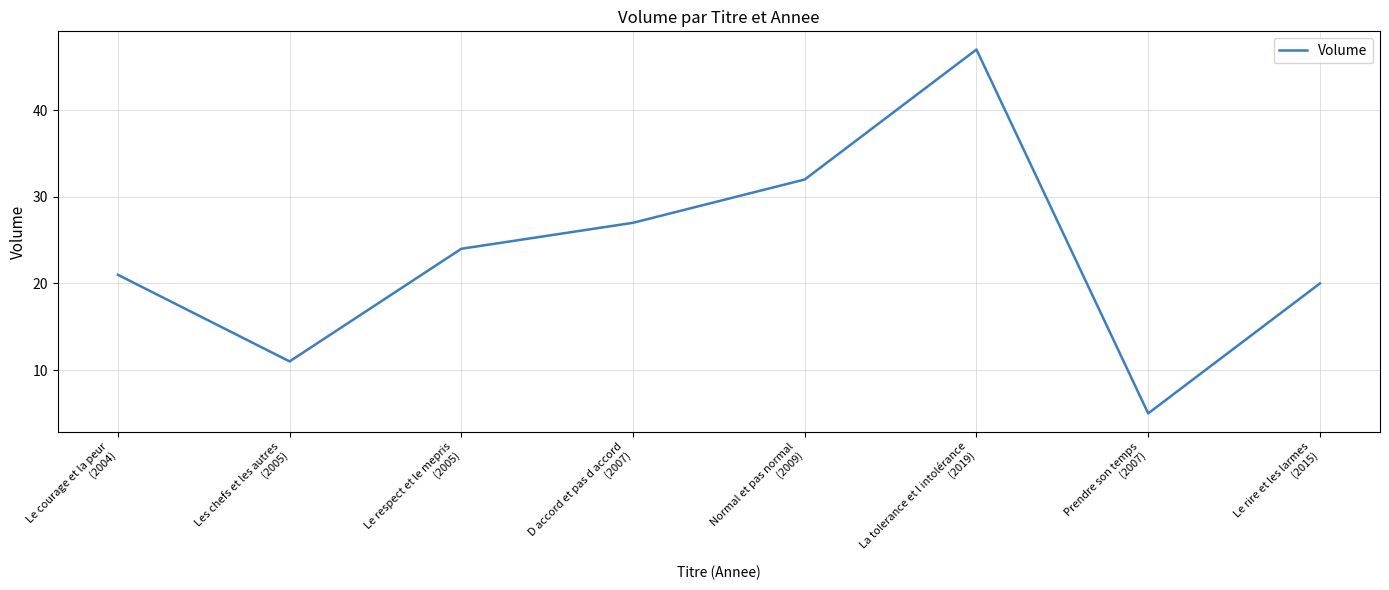

Where is the data nearest to the value 26?

D accord et pas d accord
(2007)